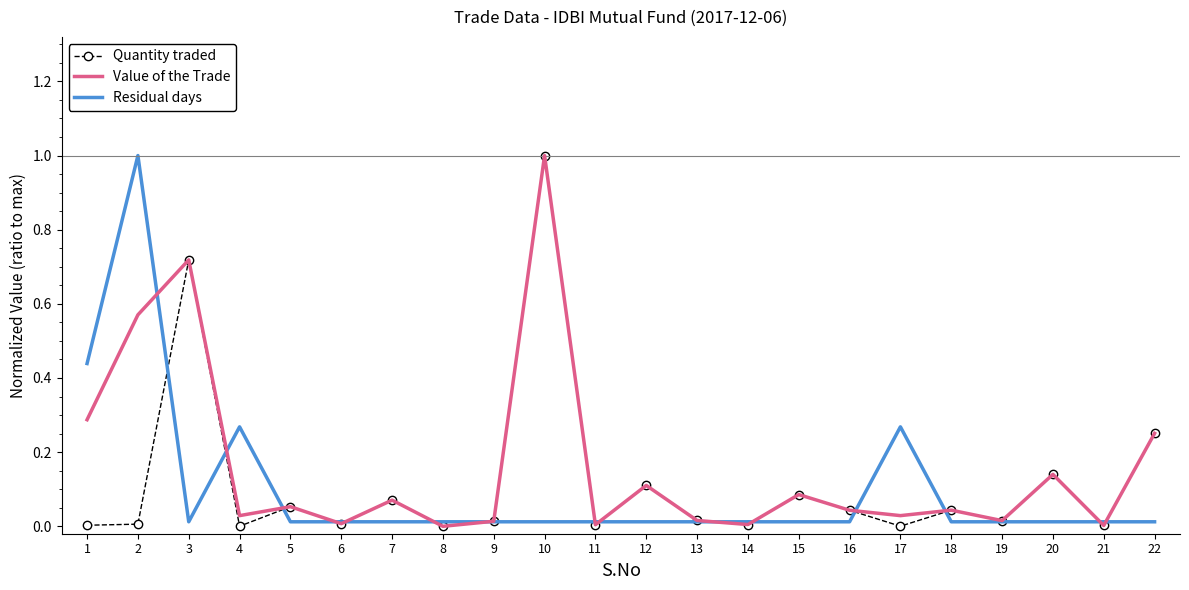

At which category is the sum across all series the highest?

10